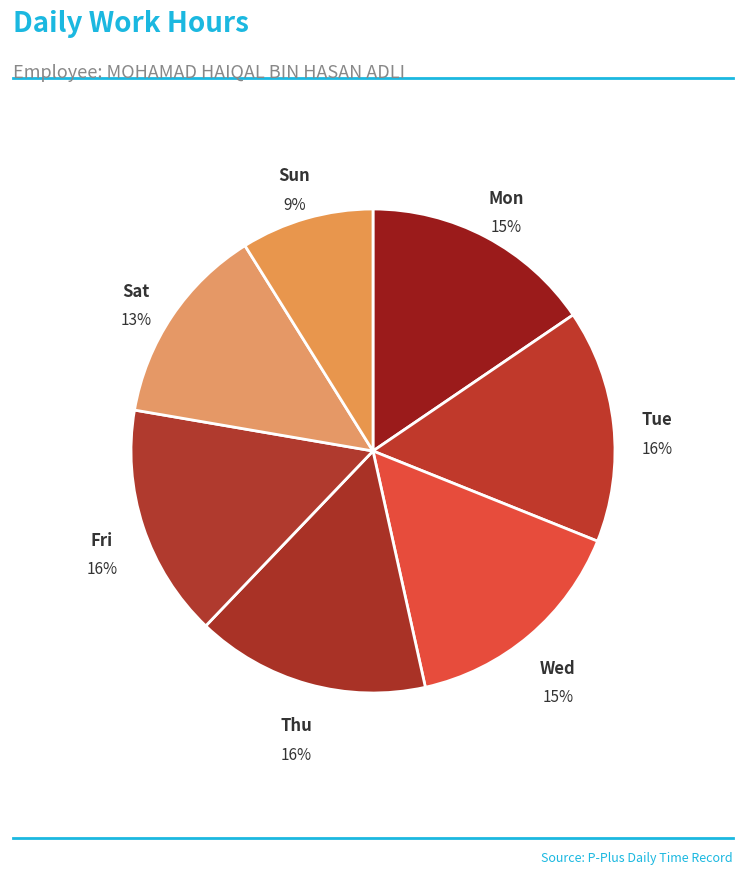

To the nearest percent, what is the combined percentage of Thu and Wed?

31%